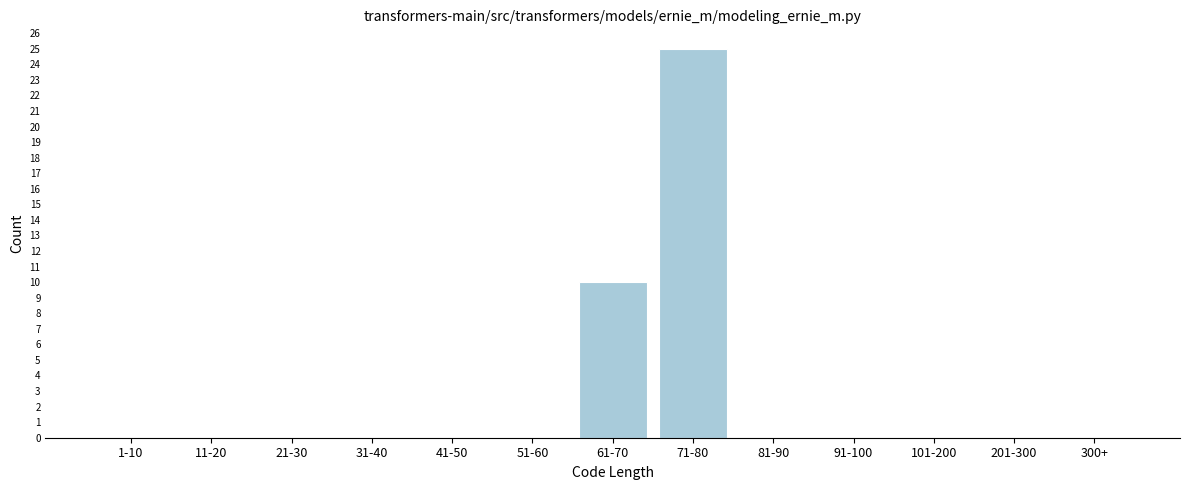

Reading left to right, extract all data points from this chart.

1-10=0	11-20=0	21-30=0	31-40=0	41-50=0	51-60=0	61-70=10	71-80=25	81-90=0	91-100=0	101-200=0	201-300=0	300+=0